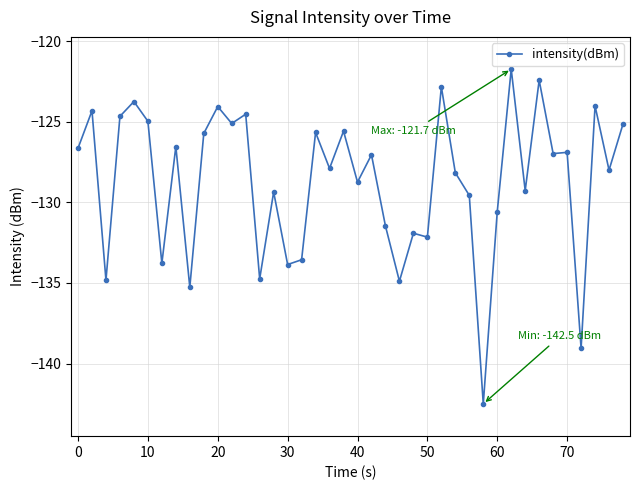

What is the smallest value displayed?

-142.5